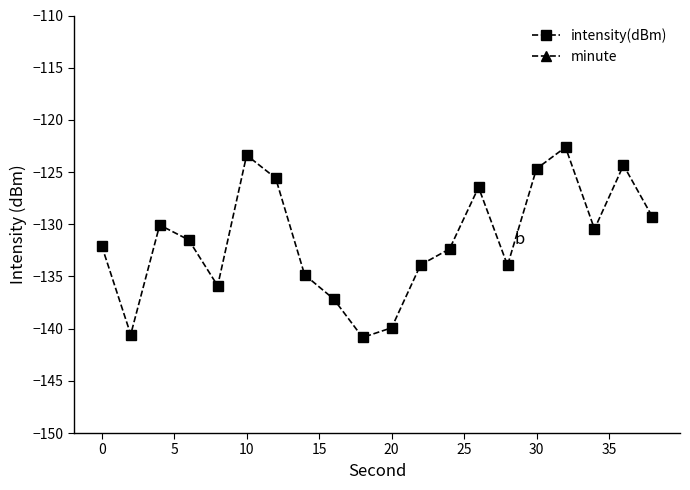

In intensity(dBm), how many points are lower than both neighbors (excluding endpoints)?

5